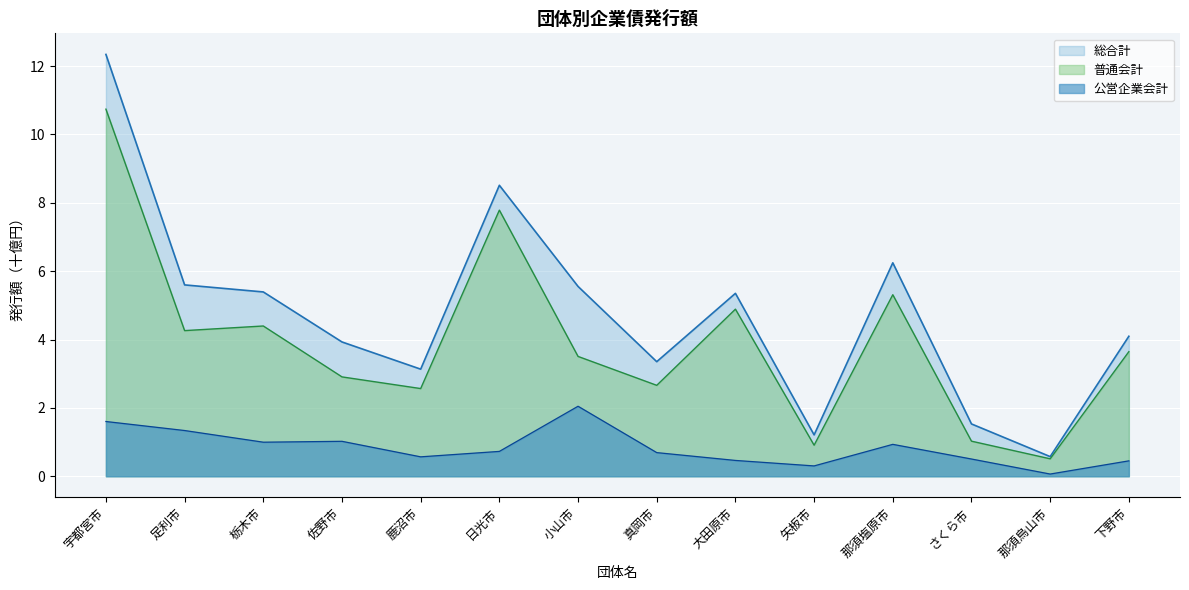

At 鹿沼市, list the series in order from largest to smallest.

総合計, 普通会計, 公営企業会計